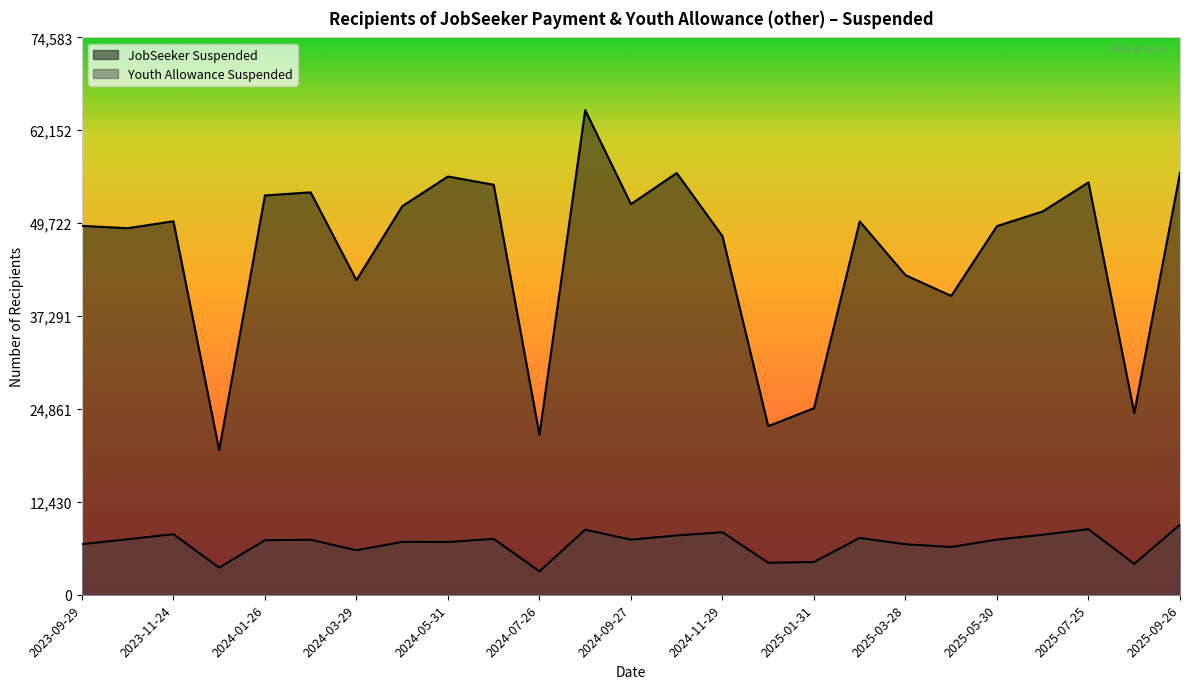

What is the label of the 11th point from the left?

2024-07-26